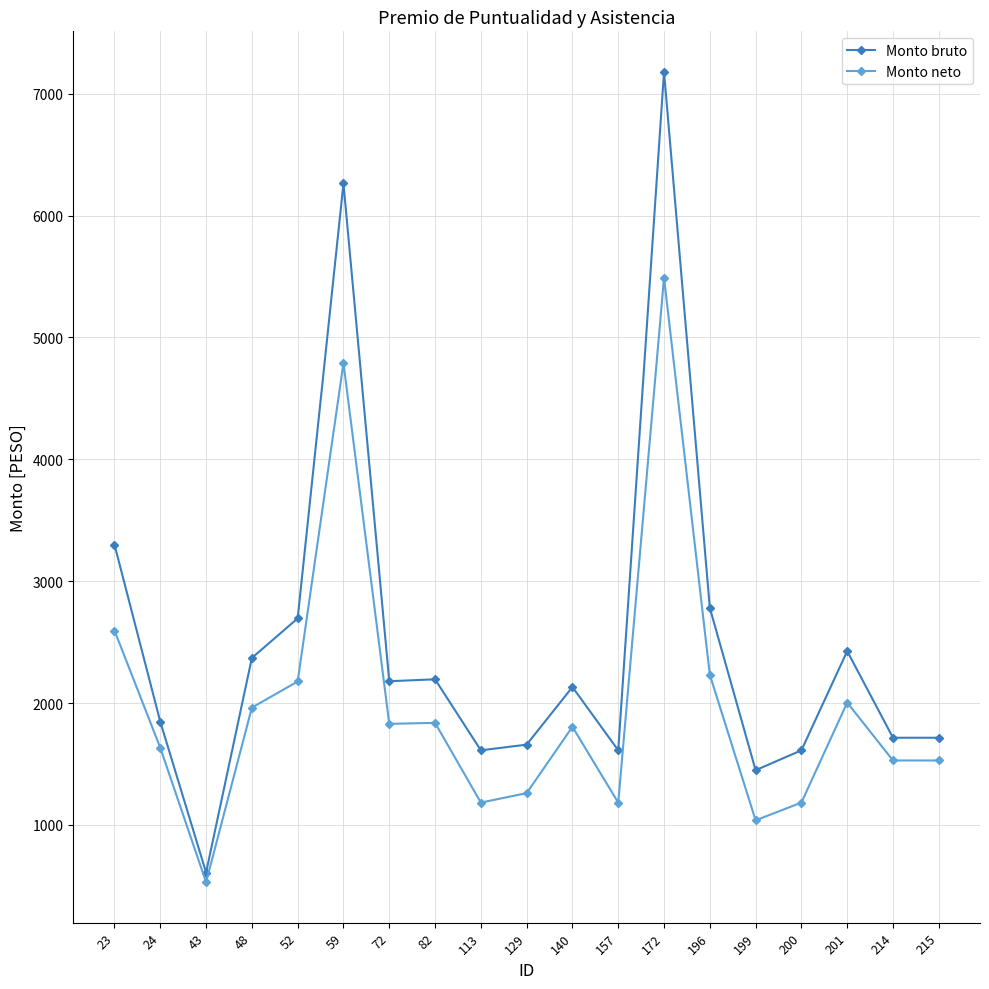

At which category is the sum across all series the highest?

172